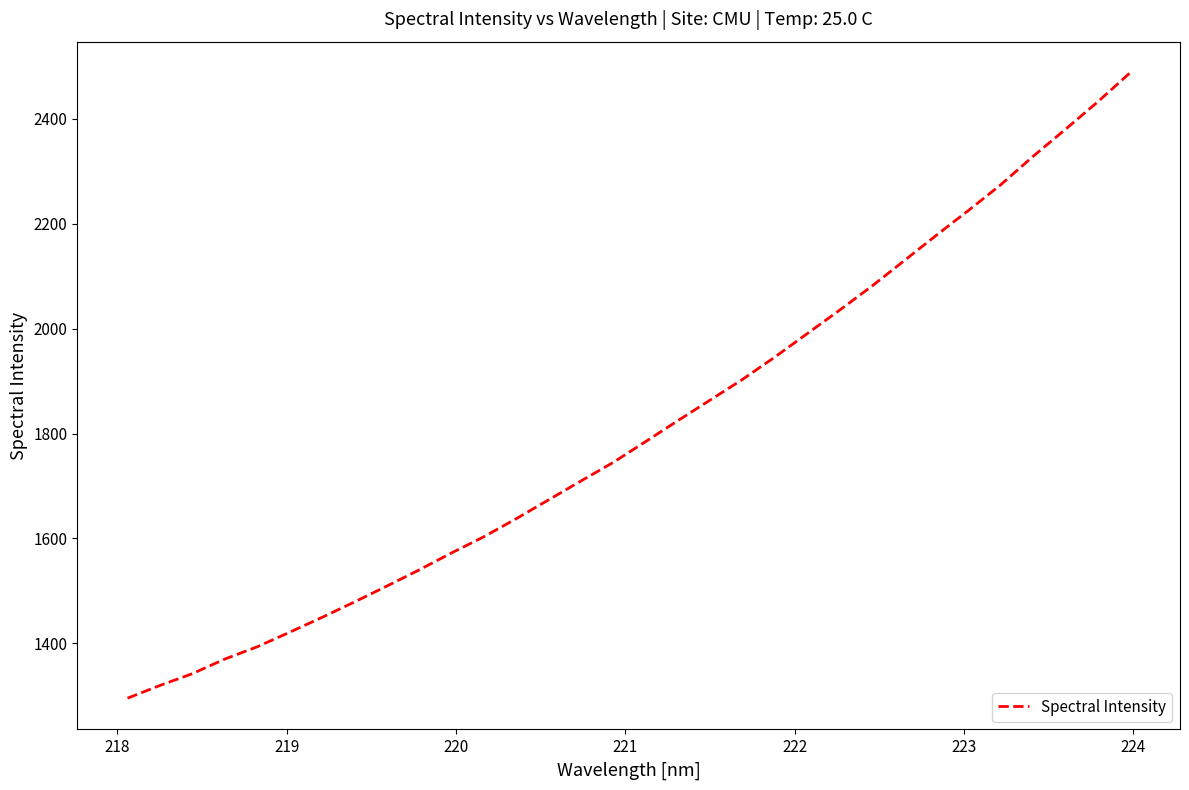

What is the sum of all values?

57912.9